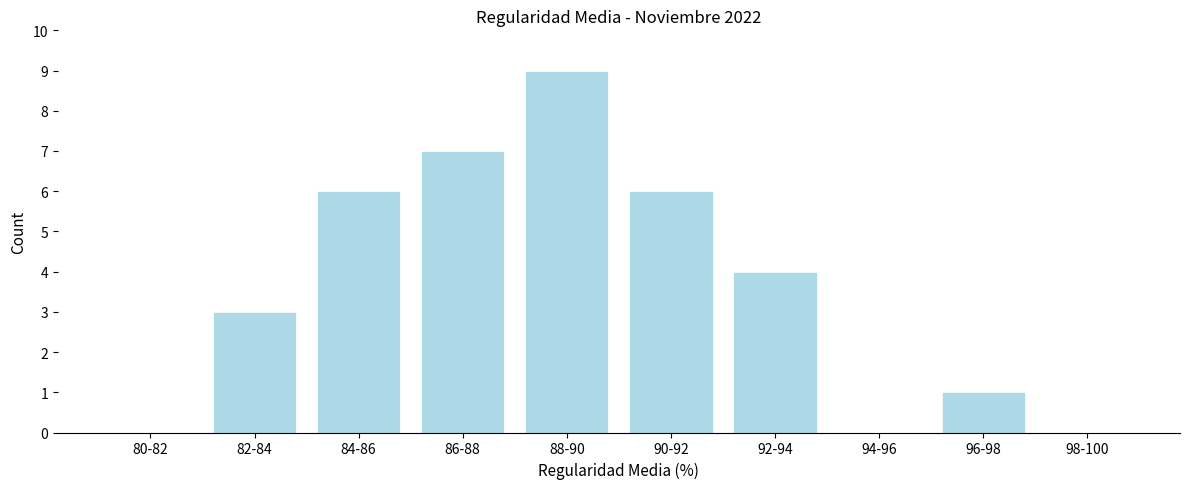

Reading left to right, extract all data points from this chart.

80-82=0	82-84=3	84-86=6	86-88=7	88-90=9	90-92=6	92-94=4	94-96=0	96-98=1	98-100=0